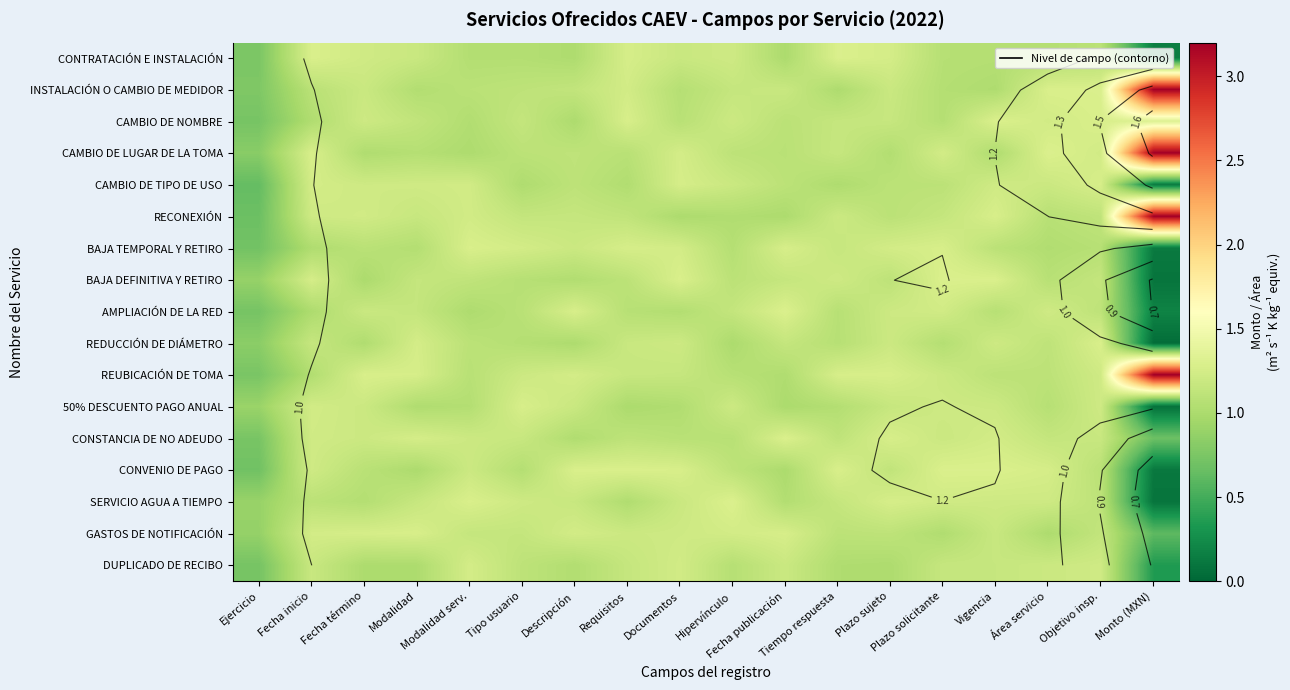

What is the difference between the highest and lowest values at Ejercicio?

0.3